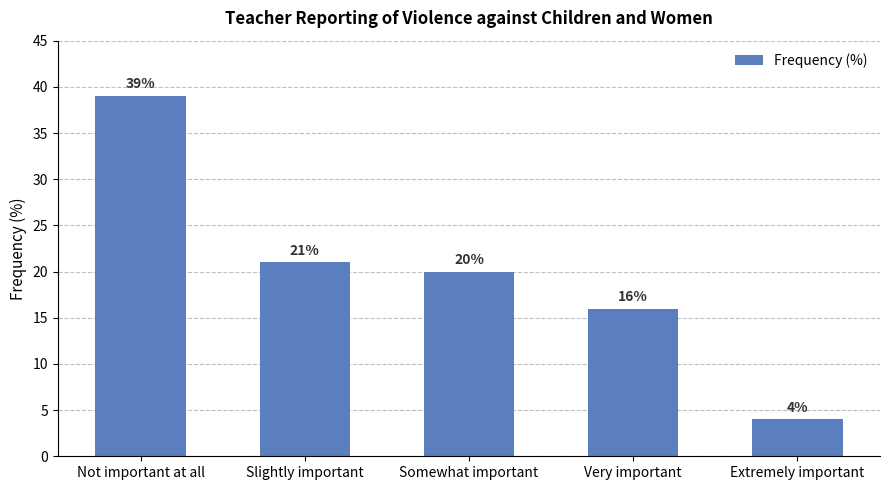

How many data points does each series have?

5